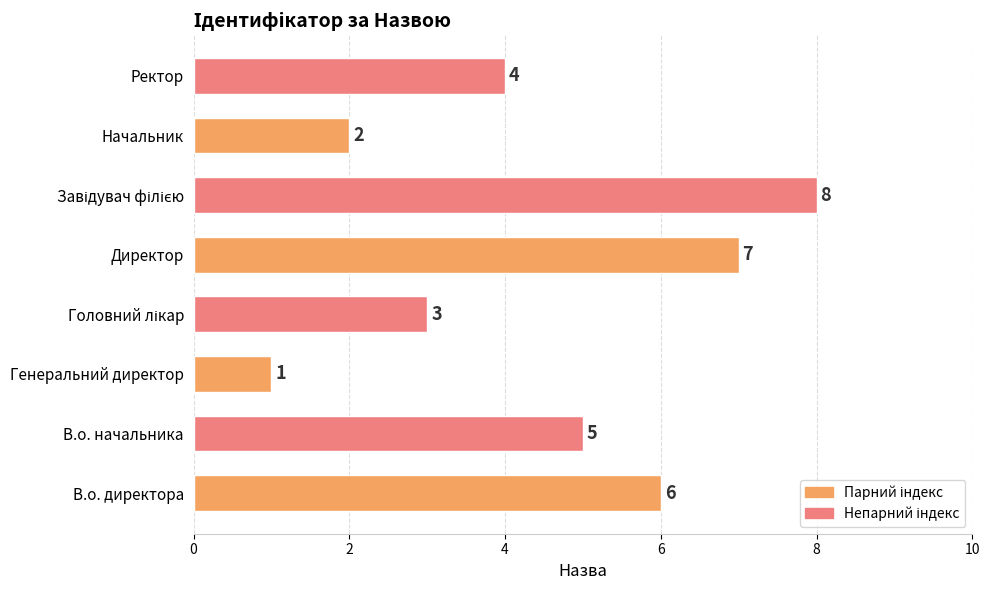

Reading bottom to top, what are all the values shown in this chart?

6	5	1	3	7	8	2	4